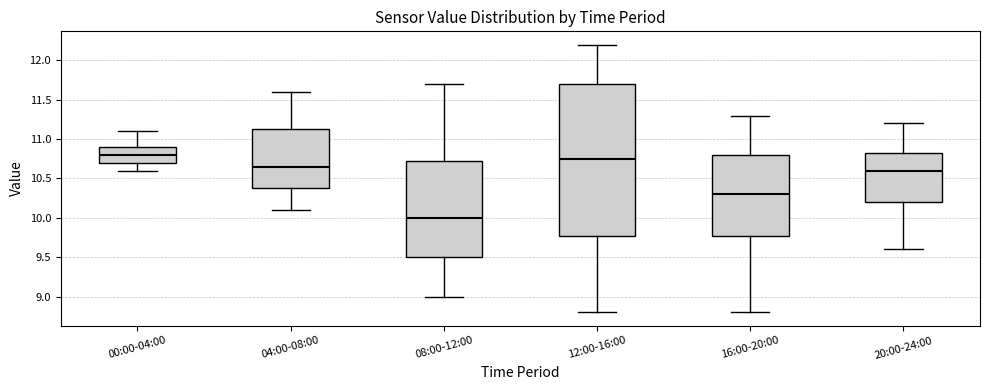

Reading left to right, transcribe this box plot: for each box, give where its median line is, the range the box spans, and where its two whiskers end, as read against the y-axis. The values are not printed on the chart, so give them approximately, as read against the axis.

00:00-04:00: median 10.80, box 10.70 to 10.90, whiskers 10.60 to 11.10
04:00-08:00: median 10.65, box 10.40 to 11.15, whiskers 10.10 to 11.60
08:00-12:00: median 10.00, box 9.50 to 10.75, whiskers 9.00 to 11.70
12:00-16:00: median 10.75, box 9.80 to 11.70, whiskers 8.80 to 12.20
16:00-20:00: median 10.30, box 9.80 to 10.80, whiskers 8.80 to 11.30
20:00-24:00: median 10.60, box 10.20 to 10.85, whiskers 9.60 to 11.20